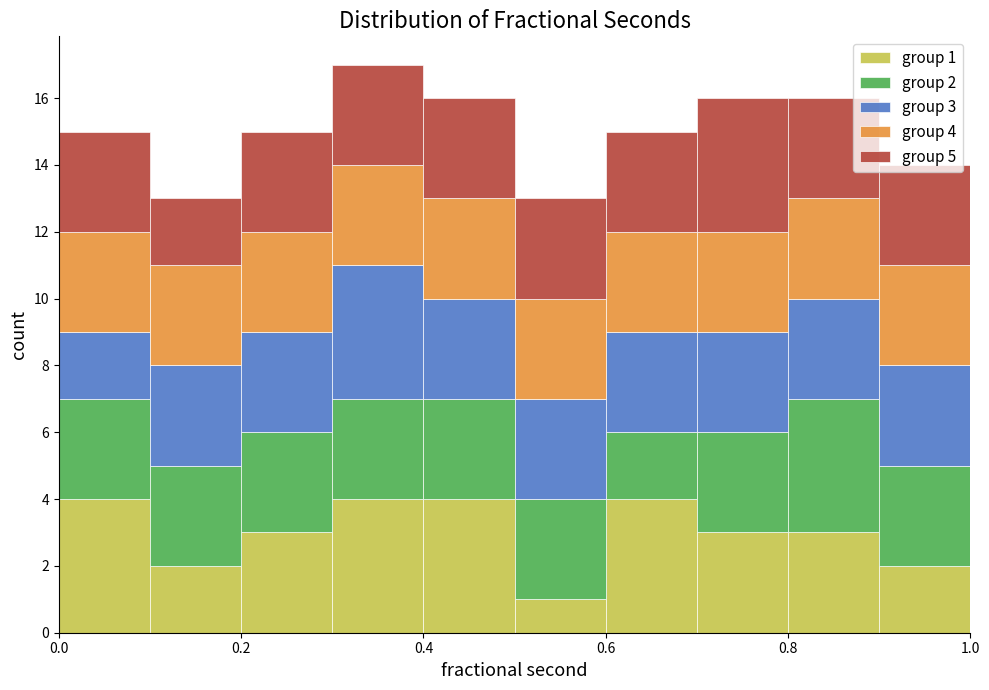

Which range on the x-axis has the tallest stacked bar (by total height)?

0.3 to 0.4